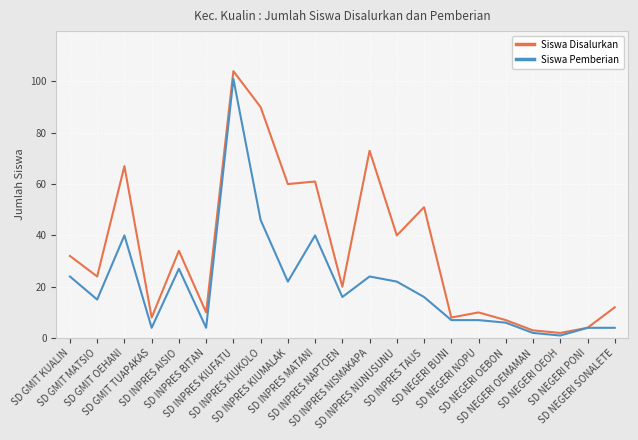

Which series has the largest range (max minus min)?

Siswa Disalurkan